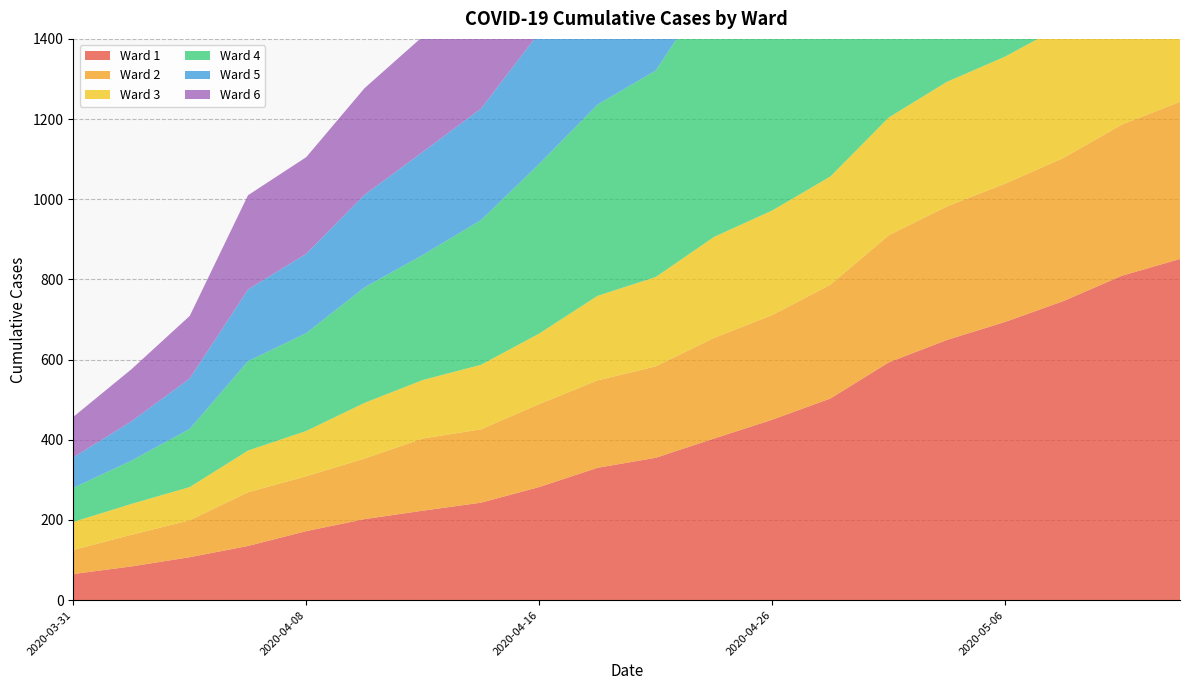

Reading left to right, transcribe all the data shown in this chart.

Ward 1: 65	84	107	135	172	202	223	243	282	330	355	403	450	503	593	649	694	746	809	851
Ward 2: 60	79	92	134	137	151	180	183	207	218	228	251	261	284	317	333	345	357	377	392
Ward 3: 70	77	83	104	113	139	146	161	176	211	223	252	261	270	294	311	317	332	343	350
Ward 4: 85	108	145	223	244	288	312	361	423	477	515	636	681	727	889	980	1044	1150	1203	1275
Ward 5: 76	98	126	179	198	231	257	278	328	363	404	513	571	622	722	819	887	971	1008	1017
Ward 6: 101	130	156	235	241	266	288	298	337	355	374	409	405	433	476	499	533	570	596	610